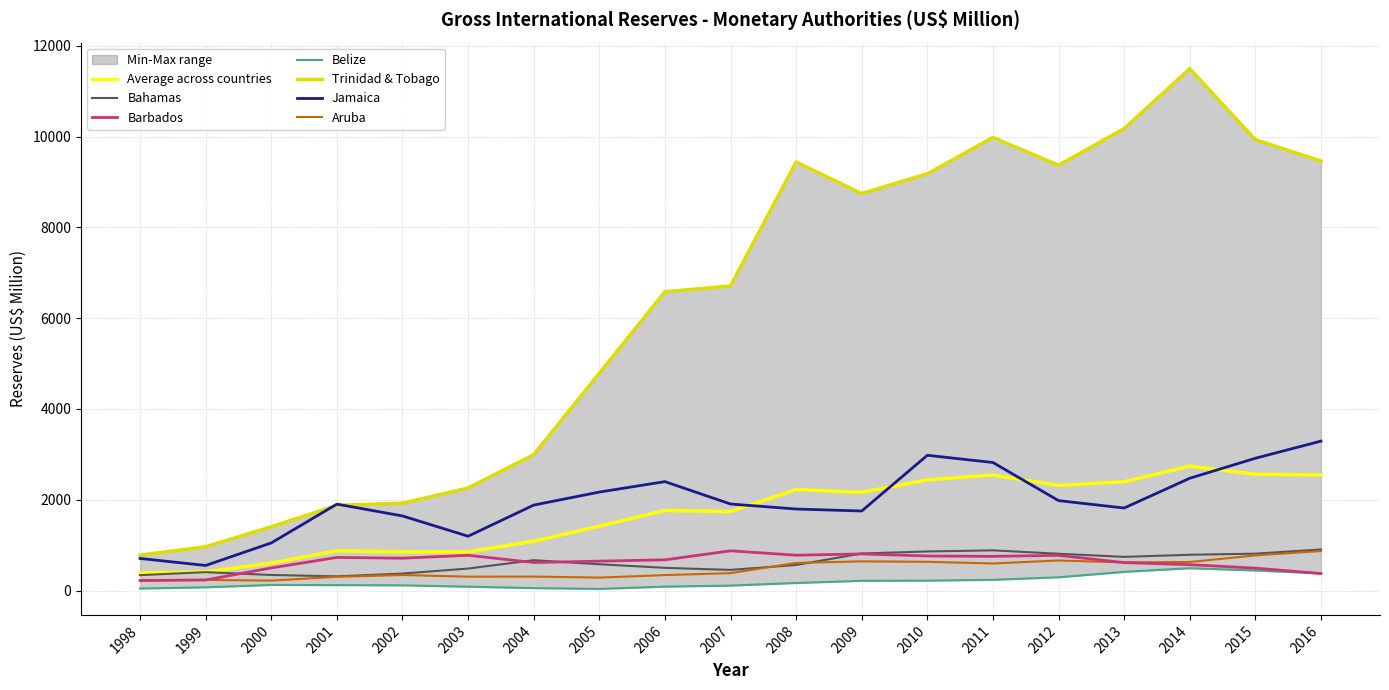

Reading right to left, list all the values displayed in this chart.

Bahamas: 2016=904.0	2015=811.9	2014=787.7	2013=741.6	2012=810.2	2011=884.8	2010=860.4	2009=816.0	2008=562.9	2007=454.2	2006=499.8	2005=578.8	2004=667.8	2003=484.3	2002=373.2	2001=312.4	2000=342.6	1999=404.0	1998=338.8
Barbados: 2016=374.1	2015=492.9	2014=569.4	2013=615.1	2012=774.3	2011=752.7	2010=760.6	2009=806.2	2008=777.6	2007=874.5	2006=675.6	2005=647.0	2004=616.8	2003=776.3	2002=711.8	2001=729.1	2000=497.4	1999=232.2	1998=218.8
Belize: 2016=379.6	2015=441.2	2014=491.7	2013=411.0	2012=291.5	2011=236.1	2010=218.0	2009=213.7	2008=166.4	2007=108.5	2006=85.6	2005=35.8	2004=53.3	2003=84.6	2002=114.7	2001=119.3	2000=122.8	1999=71.2	1998=43.9
Trinidad & Tobago: 2016=9462.9	2015=9932.4	2014=11496.9	2013=10175.9	2012=9370.3	2011=9982.5	2010=9181.1	2009=8745.9	2008=9441.4	2007=6708.9	2006=6582.5	2005=4787.4	2004=2992.9	2003=2257.9	2002=1923.5	2001=1875.9	2000=1405.3	1999=964.0	1998=779.4
Jamaica: 2016=3291.5	2015=2913.8	2014=2473.0	2013=1817.6	2012=1980.8	2011=2820.4	2010=2979.2	2009=1751.8	2008=1795.4	2007=1905.8	2006=2399.1	2005=2169.1	2004=1881.9	2003=1196.3	2002=1643.1	2001=1903.3	2000=1048.8	1999=551.8	1998=706.5
Aruba: 2016=870.6	2015=773.5	2014=627.9	2013=618.8	2012=661.9	2011=595.6	2010=631.8	2009=642.4	2008=608.2	2007=382.9	2006=339.7	2005=284.6	2004=306.8	2003=305.3	2002=341.6	2001=301.4	2000=218.7	1999=233.6	1998=230.7